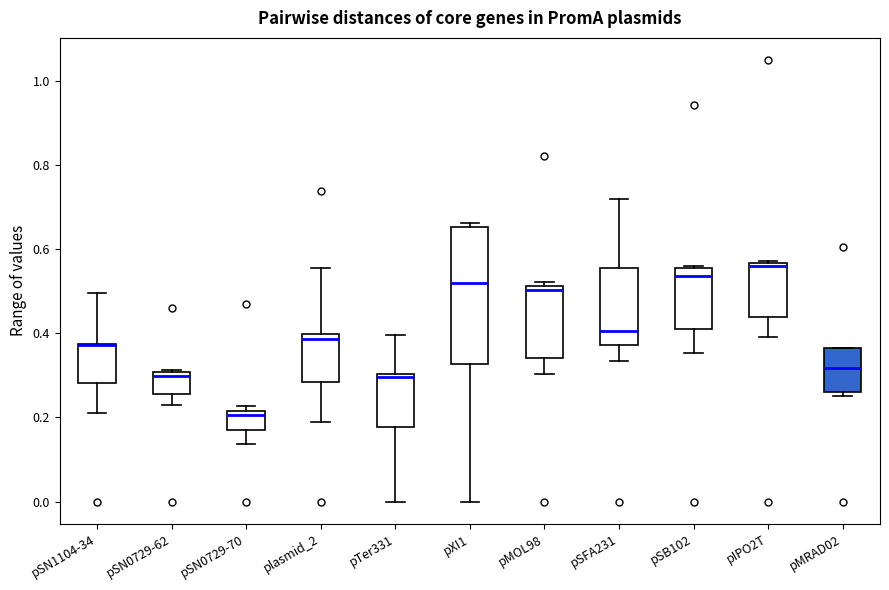

Reading left to right, read every box against the y-axis: the position of its median line, the range the box covers, and the ends of its whiskers. The values are not printed on the chart, so give them approximately, as read against the axis.

pSN1104-34: median 0.38 (drawn on the box's upper edge), box 0.28 to 0.38, whiskers 0.22 to 0.50
pSN0729-62: median 0.30 (just below the box's upper edge), box 0.26 to 0.30, whiskers 0.22 to 0.32
pSN0729-70: median 0.20, box 0.18 to 0.22, whiskers 0.14 to 0.22 (just above the box's upper edge)
plasmid_2: median 0.38, box 0.28 to 0.40, whiskers 0.20 to 0.56
pTer331: median 0.30 (just below the box's upper edge), box 0.18 to 0.30, whiskers 0.00 to 0.40
pXI1: median 0.52, box 0.32 to 0.66, whiskers 0.00 to 0.66 (just above the box's upper edge)
pMOL98: median 0.50, box 0.34 to 0.52, whiskers 0.30 to 0.52 (just above the box's upper edge)
pSFA231: median 0.40, box 0.38 to 0.56, whiskers 0.34 to 0.72
pSB102: median 0.54, box 0.40 to 0.56, whiskers 0.36 to 0.56
pIPO2T: median 0.56 (just below the box's upper edge), box 0.44 to 0.56, whiskers 0.40 to 0.58
pMRAD02: median 0.32, box 0.26 to 0.36, whiskers 0.26 (just below the box's lower edge) to 0.36